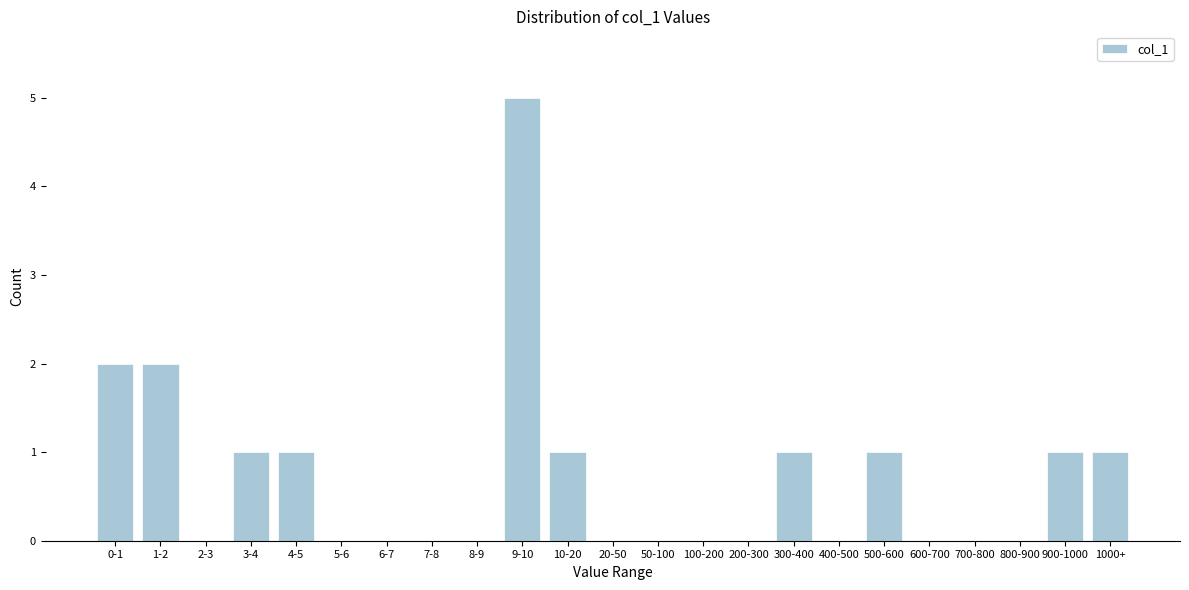

Reading left to right, what are all the values shown in this chart?

0-1=2	1-2=2	2-3=0	3-4=1	4-5=1	5-6=0	6-7=0	7-8=0	8-9=0	9-10=5	10-20=1	20-50=0	50-100=0	100-200=0	200-300=0	300-400=1	400-500=0	500-600=1	600-700=0	700-800=0	800-900=0	900-1000=1	1000+=1